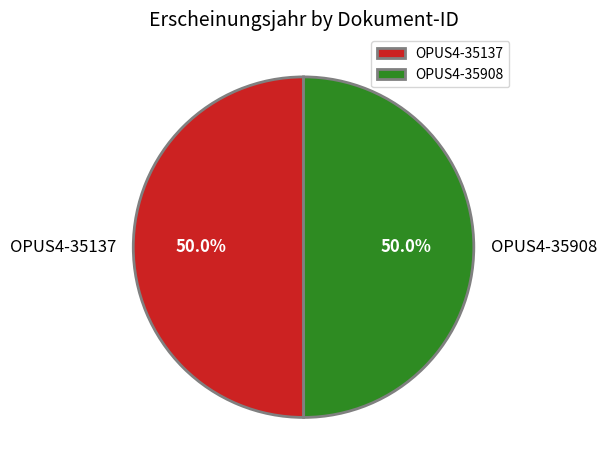

To the nearest percent, what is the combined percentage of OPUS4-35137 and OPUS4-35908?

100%